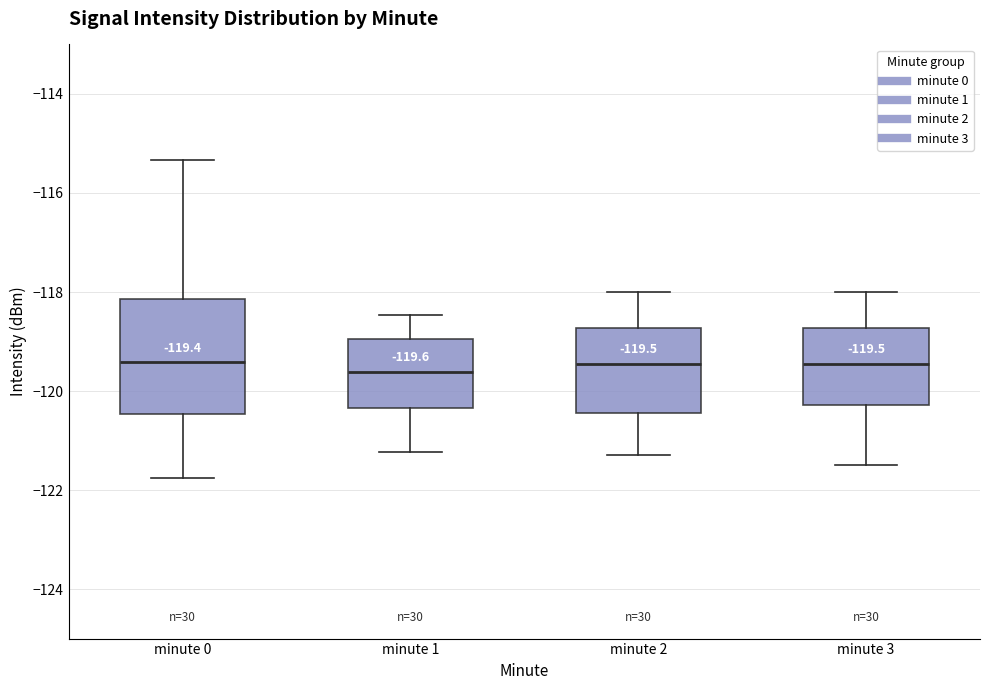

Which box is the tallest, from its lower edge to its upper edge?

minute 0